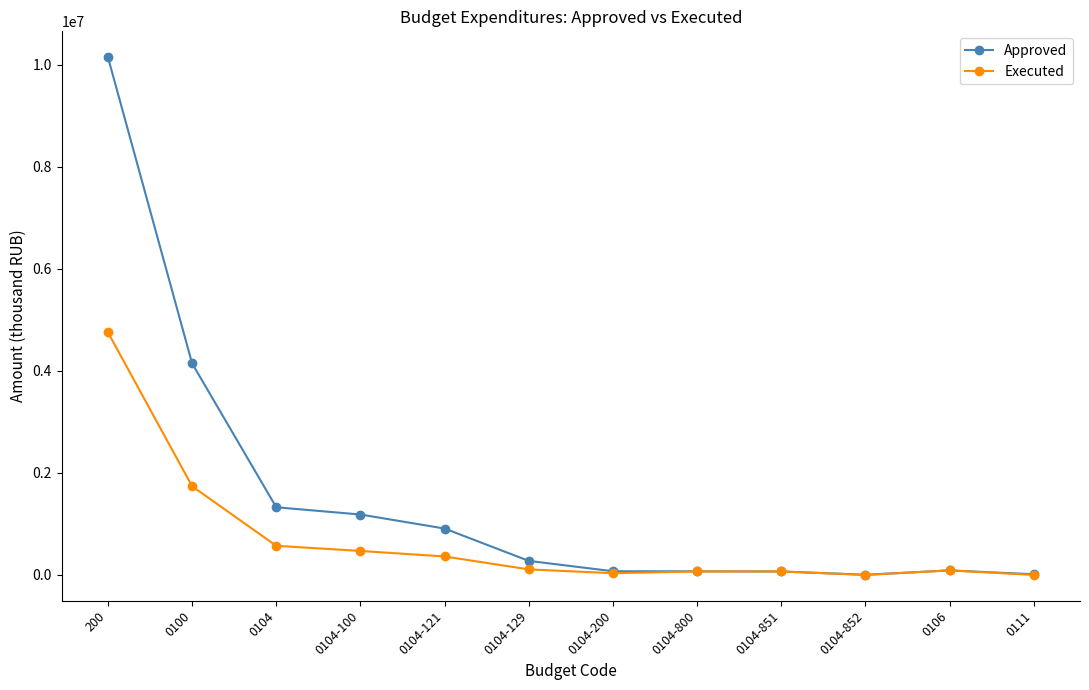

What is the sum of all Executed values?

8258864.7